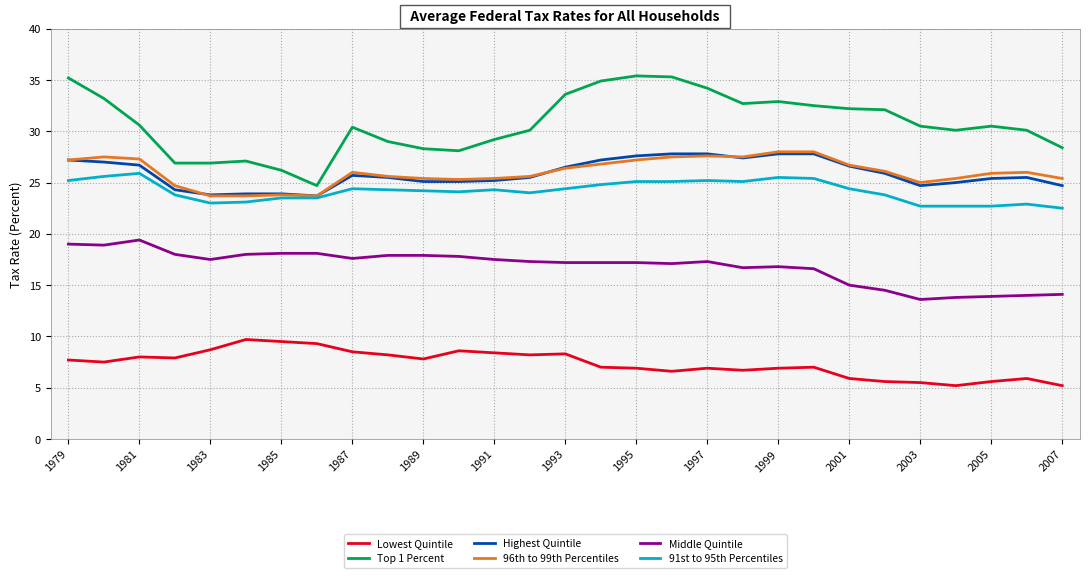

True or false: Top 1 Percent and 91st to 95th Percentiles cross at least once.

False